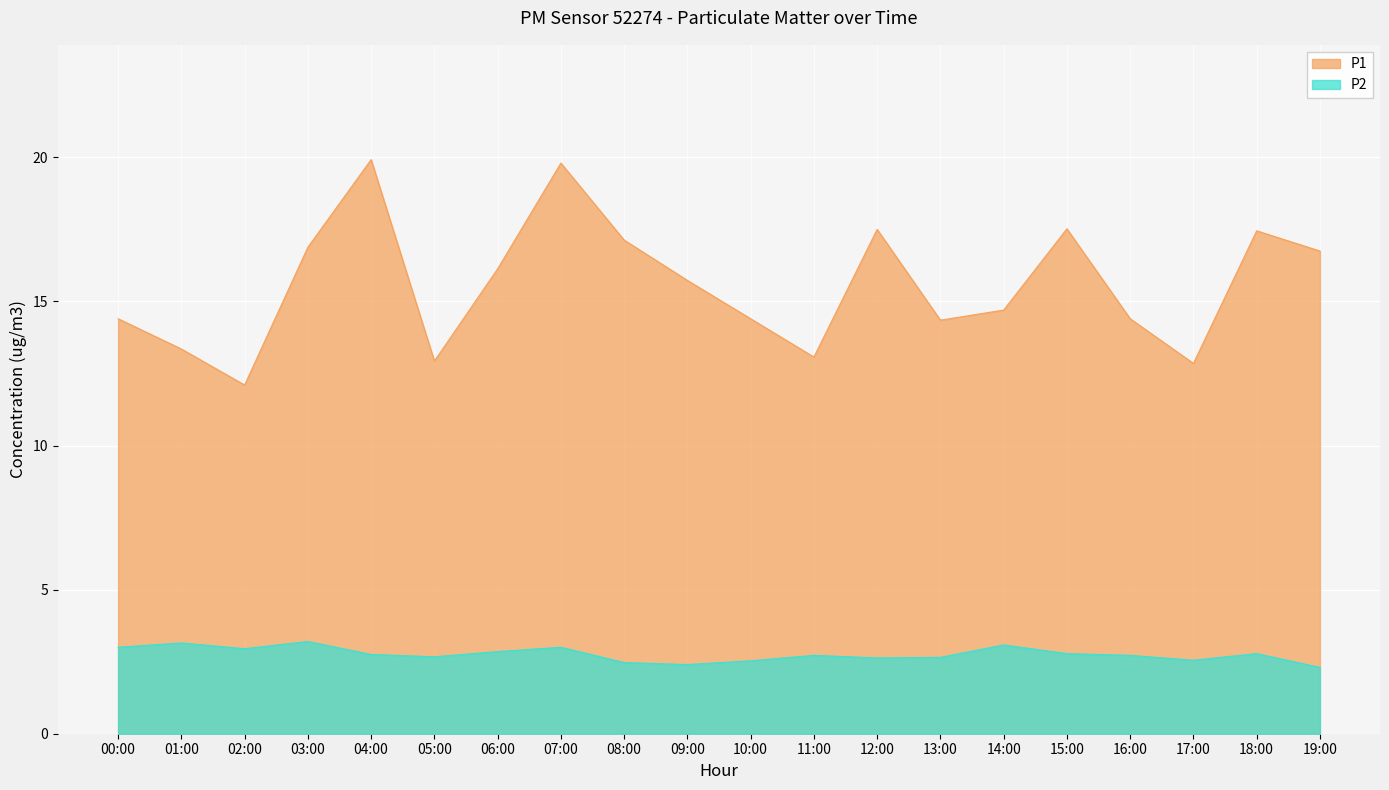

What is the label of the 15th point from the right?

05:00